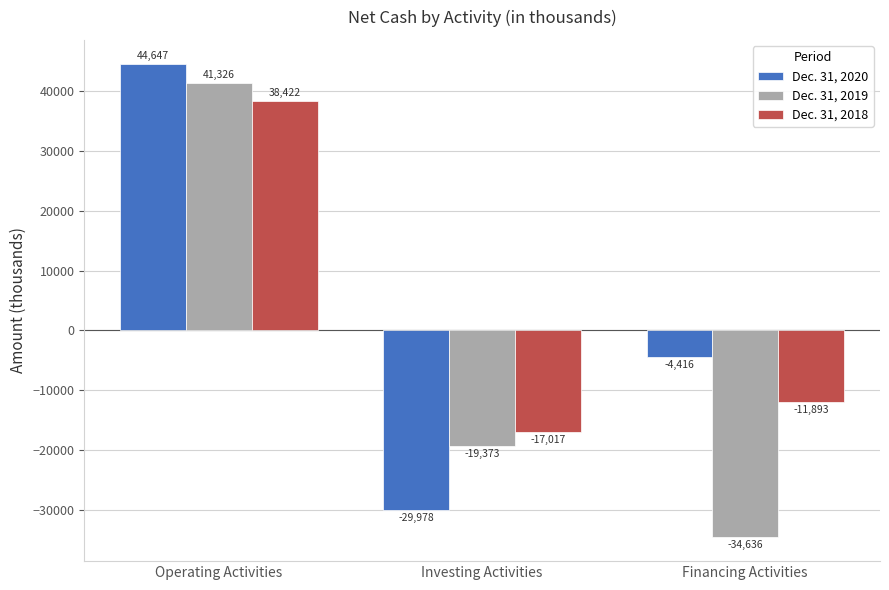

What is the minimum value shown in the chart?

-34636